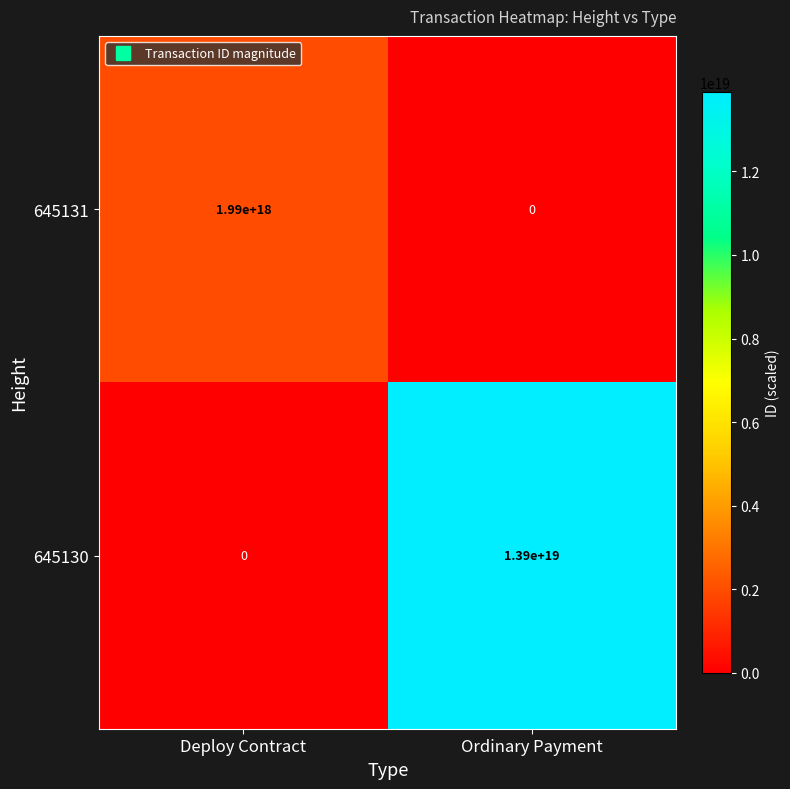

Which category has the highest value in the 645130 series?

Ordinary Payment